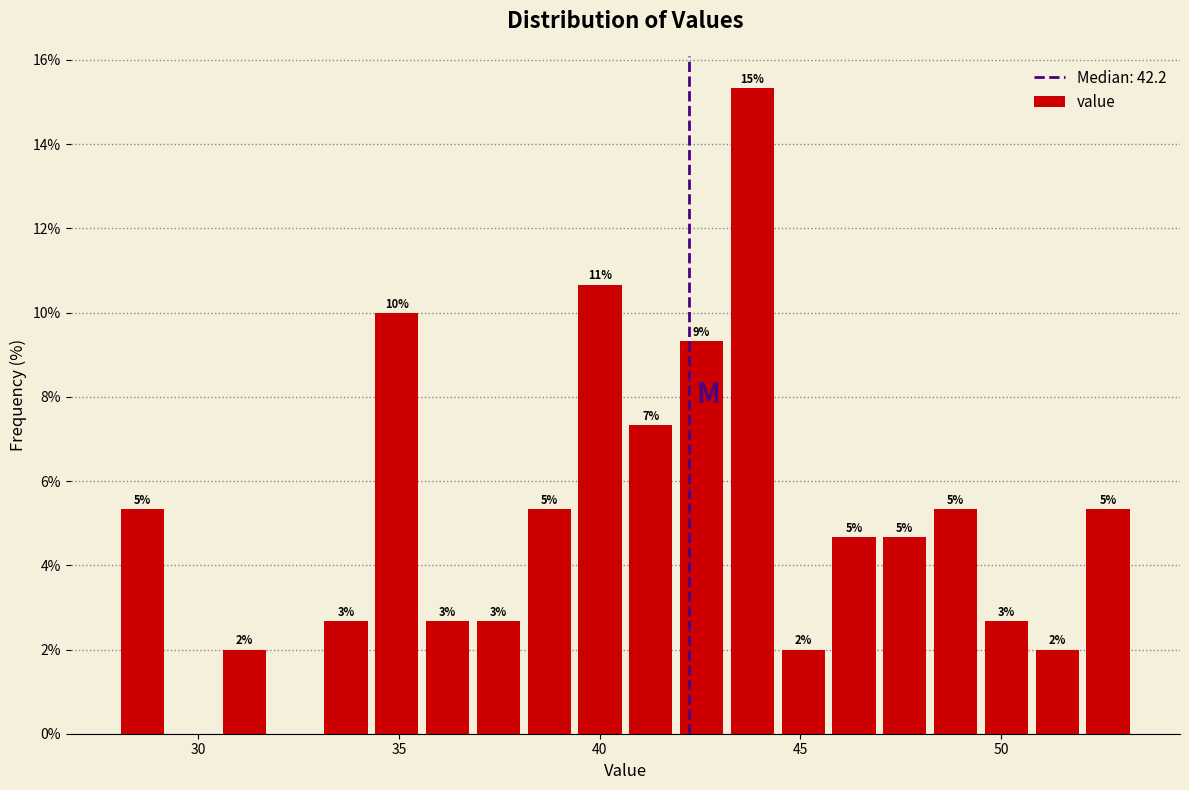

Around what value on the x-axis is the tallest bar? Give the approximate position of its centre, as read against the axis.

44.0